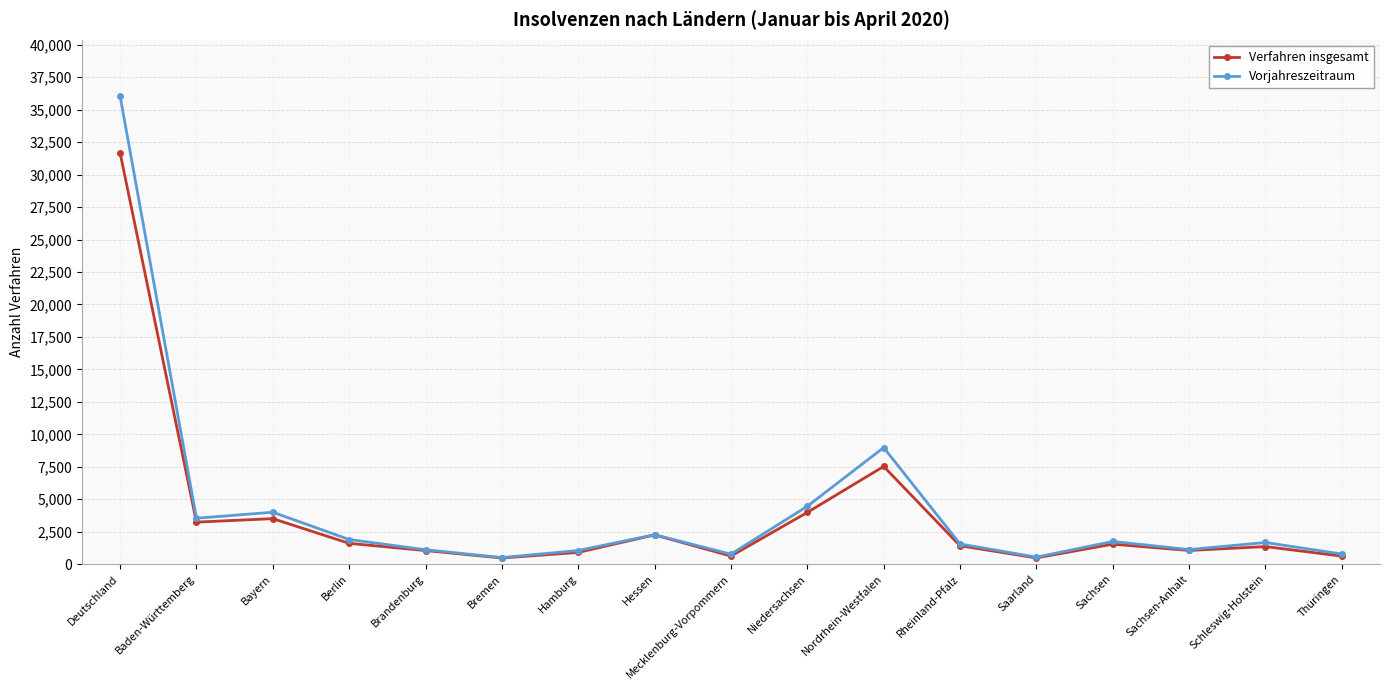

What is the label of the 12th point from the left?

Rheinland-Pfalz